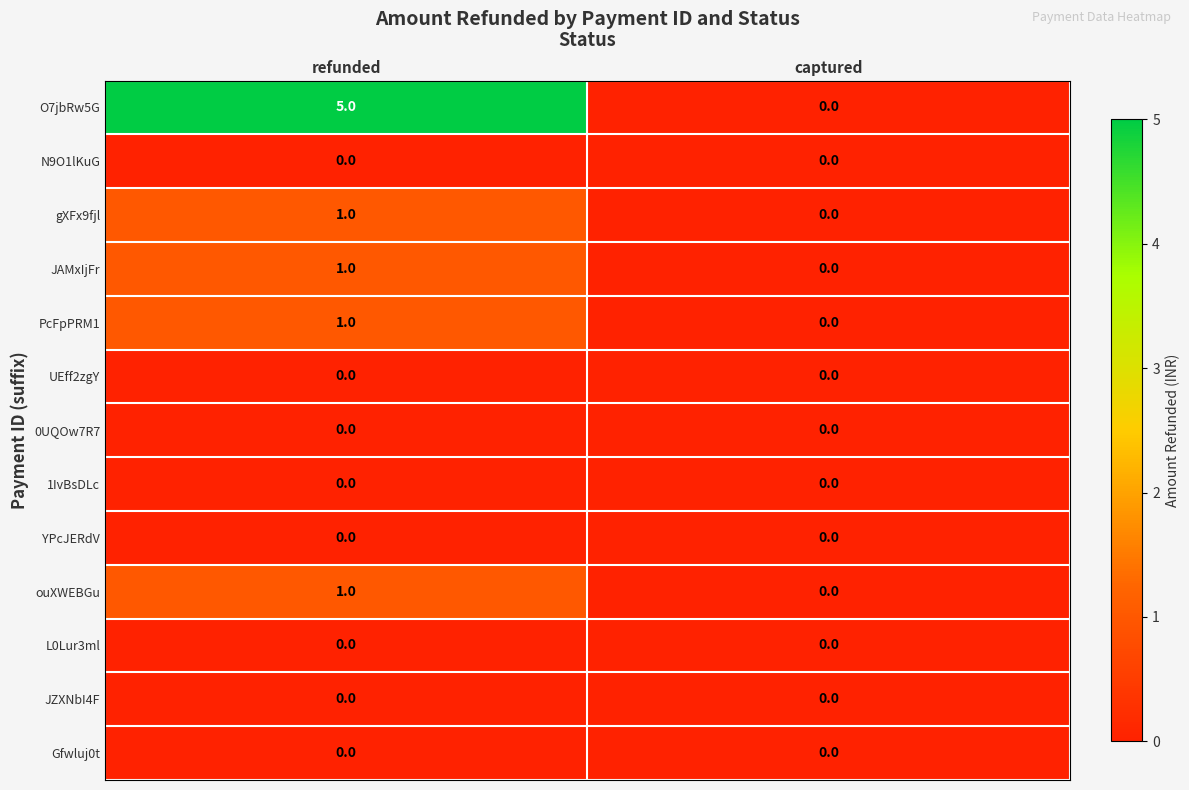

Reading left to right, transcribe all the data shown in this chart.

O7jbRw5G: refunded=5	captured=0
N9O1lKuG: refunded=0	captured=0
gXFx9fjl: refunded=1	captured=0
JAMxIjFr: refunded=1	captured=0
PcFpPRM1: refunded=1	captured=0
UEff2zgY: refunded=0	captured=0
0UQOw7R7: refunded=0	captured=0
1IvBsDLc: refunded=0	captured=0
YPcJERdV: refunded=0	captured=0
ouXWEBGu: refunded=1	captured=0
L0Lur3ml: refunded=0	captured=0
JZXNbI4F: refunded=0	captured=0
Gfwluj0t: refunded=0	captured=0